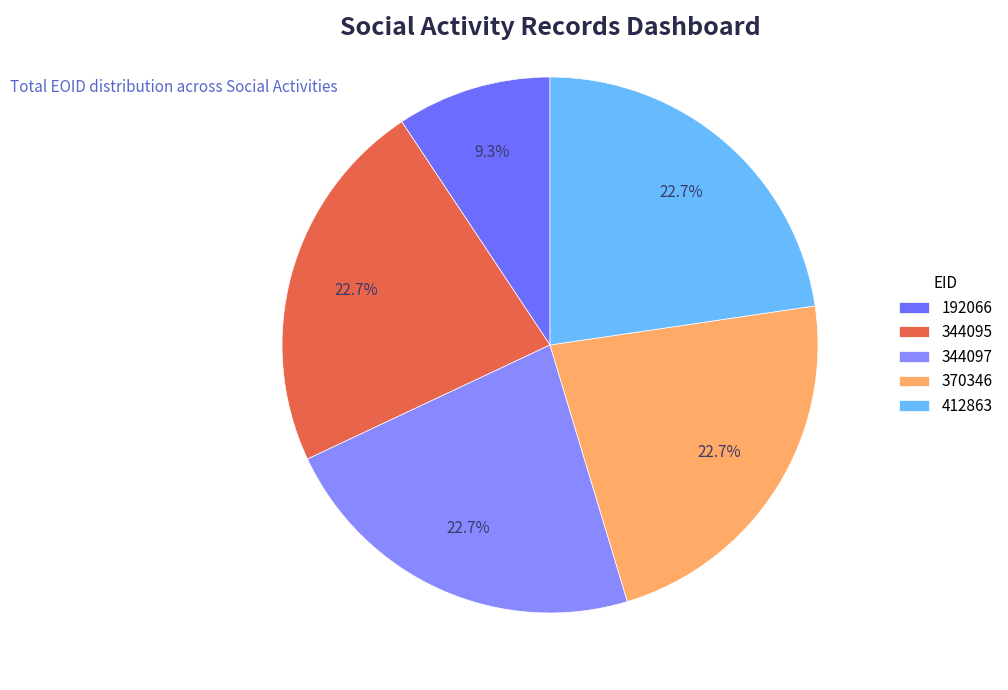

How many slices are in this pie chart?

5